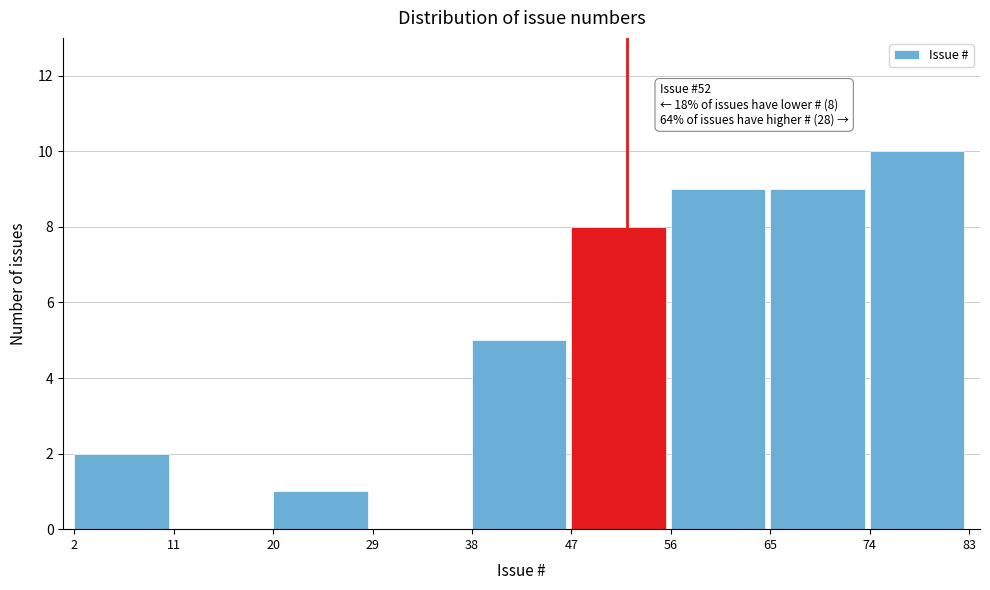

Which range on the x-axis has the tallest bar?

74 to 83